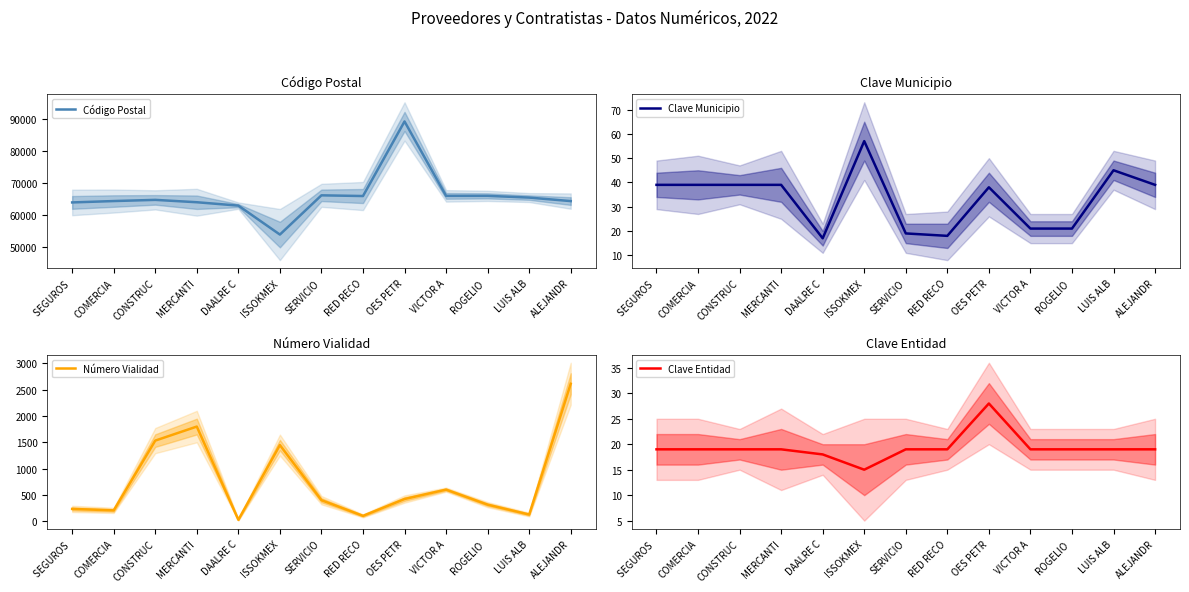

The value of Código Postal at CONSTRUC is 22936. True or false?

False